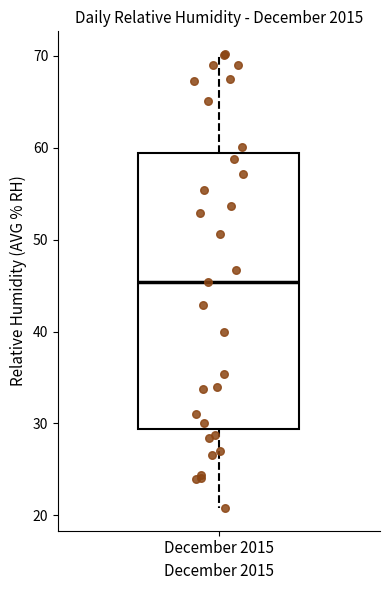

Read this box plot against the y-axis: the position of the median line, the range covered by the box, and the ends of both whiskers. The values are not printed on the chart, so give them approximately, as read against the axis.

median 45, box 29 to 59, whiskers 21 to 70